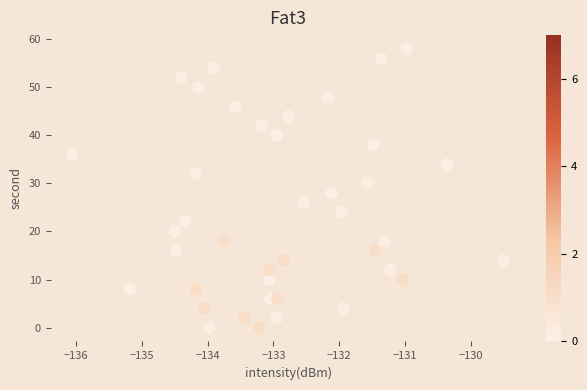

What is the range of Y values (max minus min)?

58